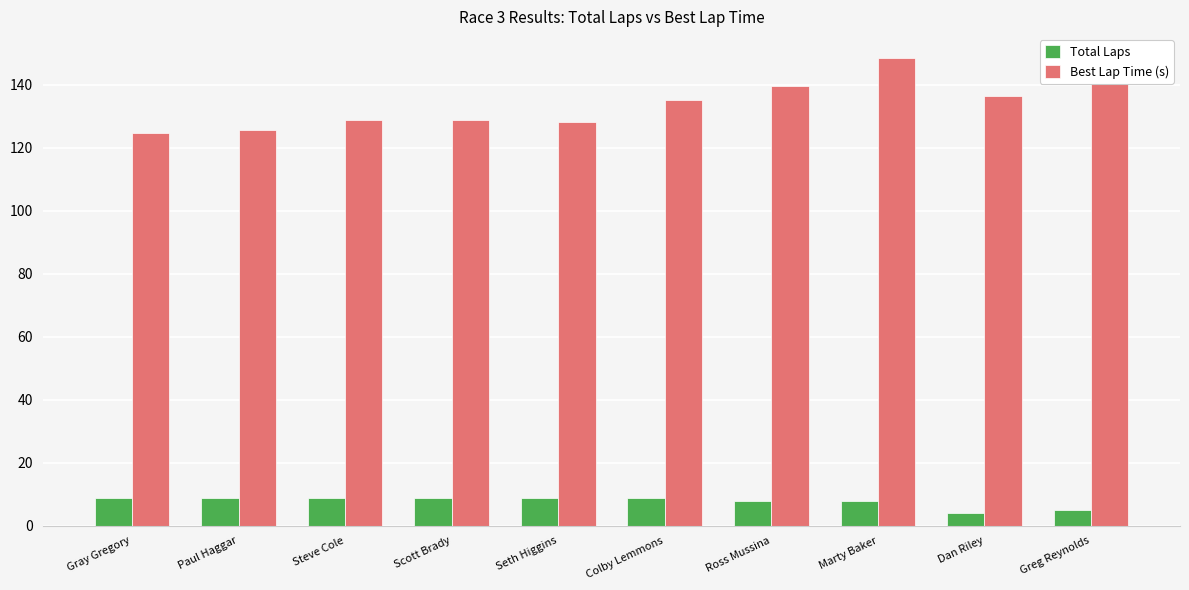

What is the sum of all Best Lap Time (s) values?

1337.1